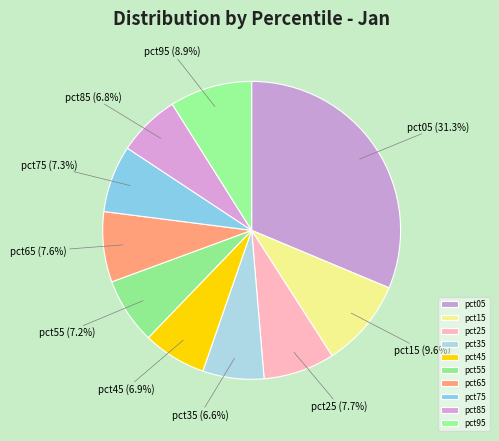

Which category has the biggest portion of the pie?

pct05